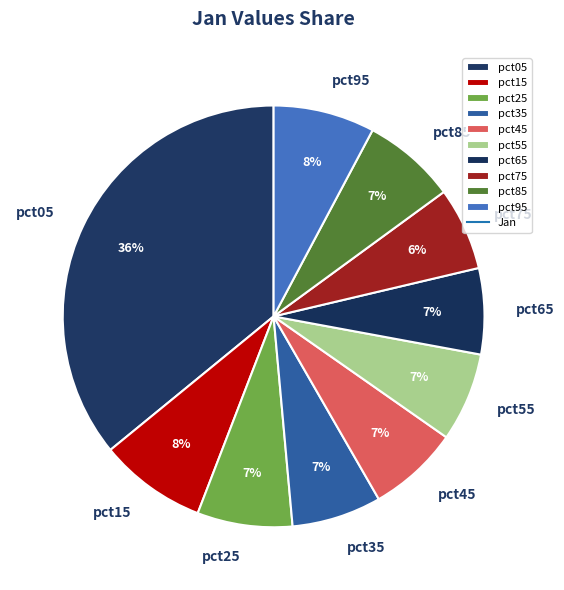

Is it true that pct95 is 22% of the pie?

False